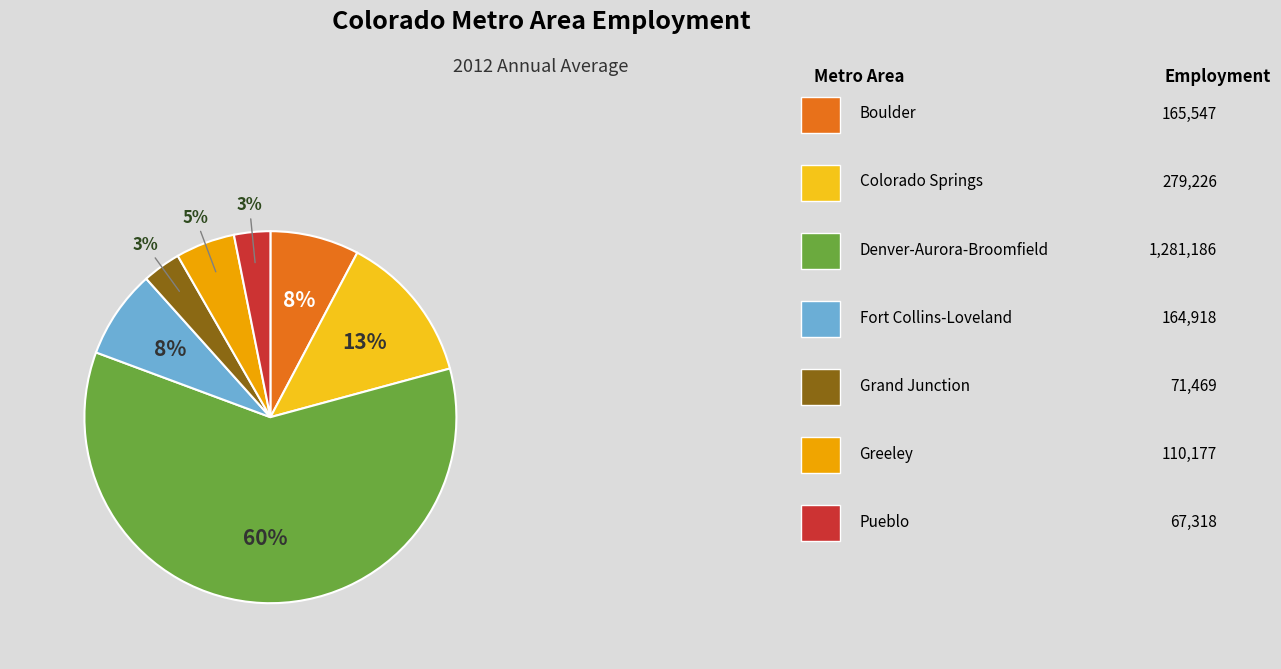

Combined, do Greeley and Denver-Aurora-Broomfield account for over 50%?

Yes